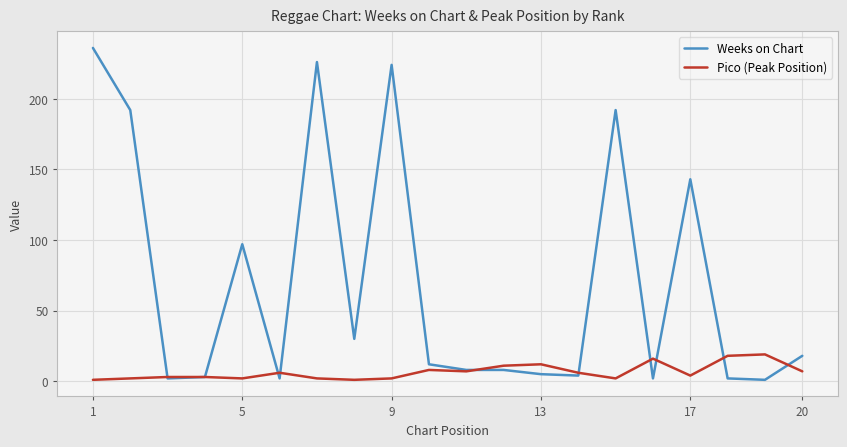

Which series has the largest total across all categories?

Weeks on Chart